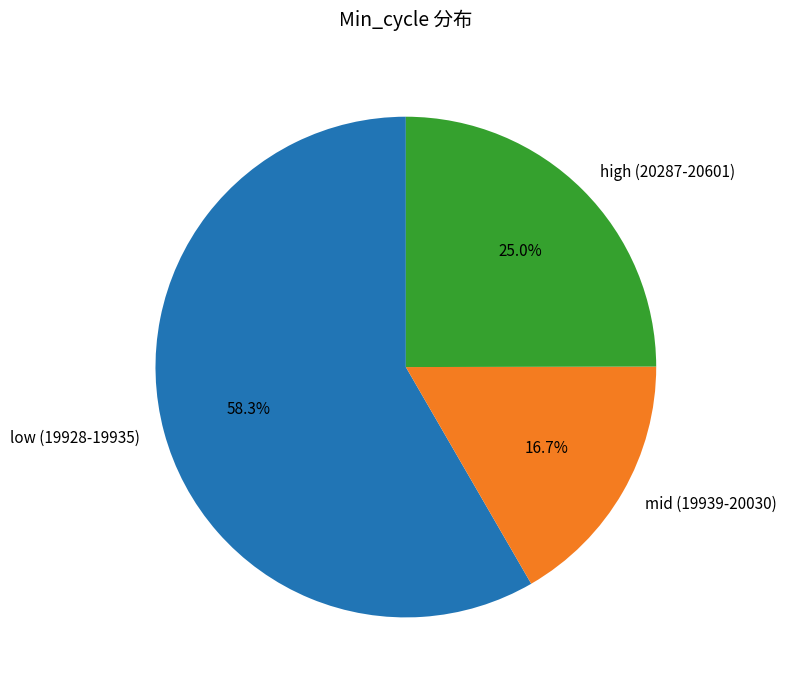

Rank the categories by value from highest to lowest.

low (19928-19935), high (20287-20601), mid (19939-20030)